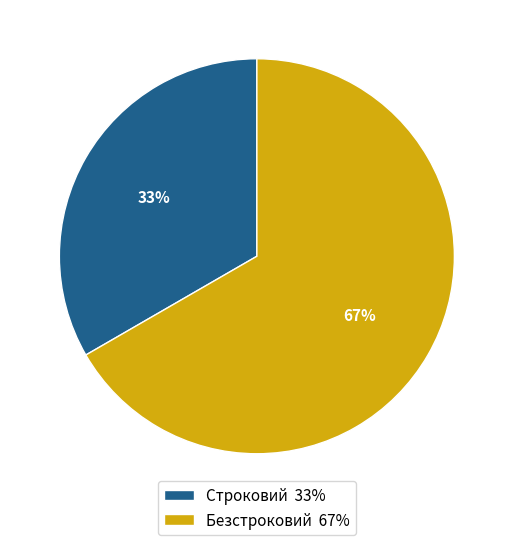

Which has a higher value, Безстроковий 67% or Строковий 33%?

Безстроковий 67%